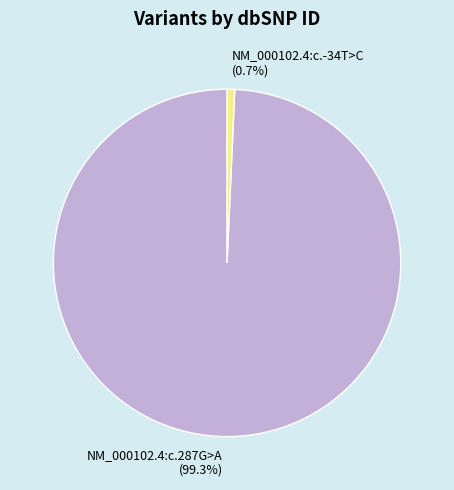

To the nearest percent, what is the average slice percentage?

50%